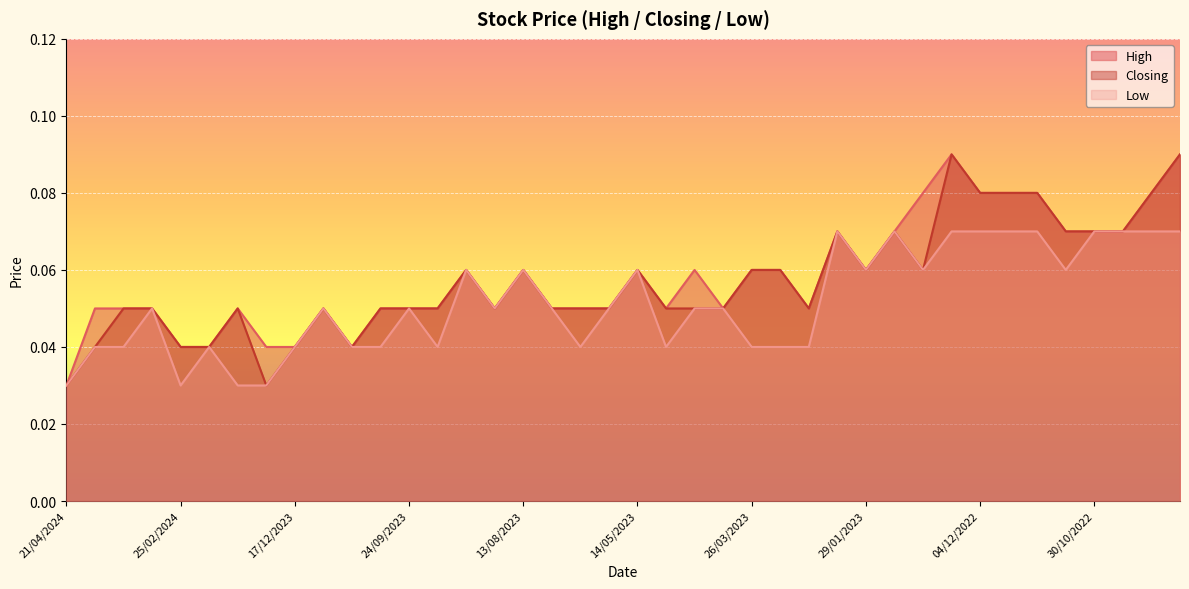

True or false: Closing and High intersect in this chart.

False